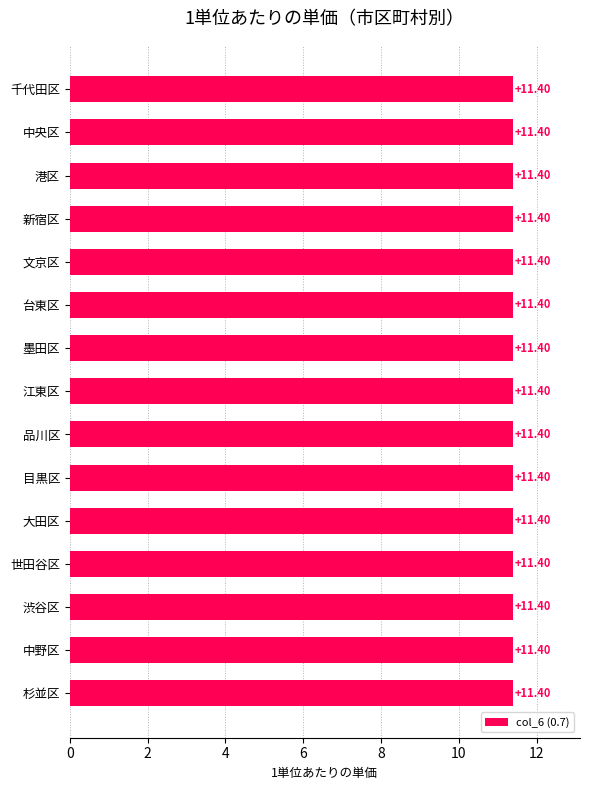

How many groups of bars are there?

15